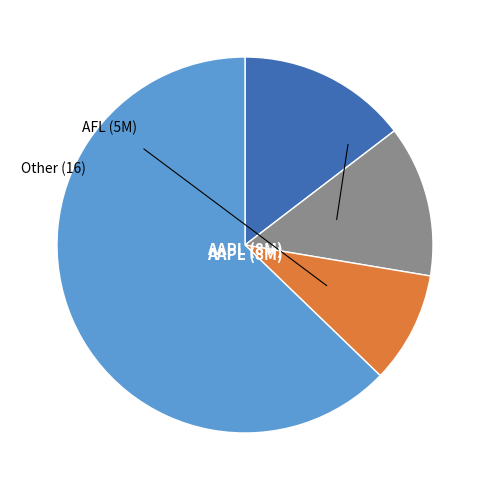

Is there any slice that represents more than half of the pie?

Yes